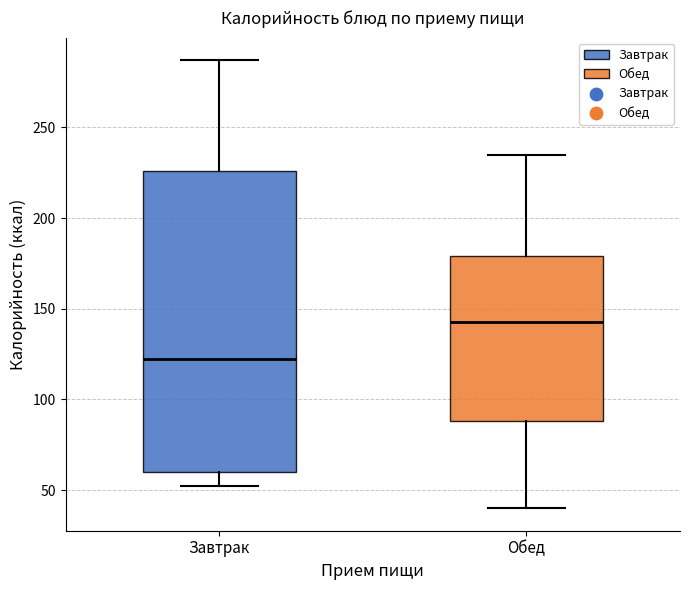

Reading left to right, transcribe this box plot: for each box, give where its median line is, the range the box spans, and where its two whiskers end, as read against the y-axis. The values are not printed on the chart, so give them approximately, as read against the axis.

Завтрак: median 120, box 60 to 225, whiskers 50 to 285
Обед: median 145, box 90 to 180, whiskers 40 to 235